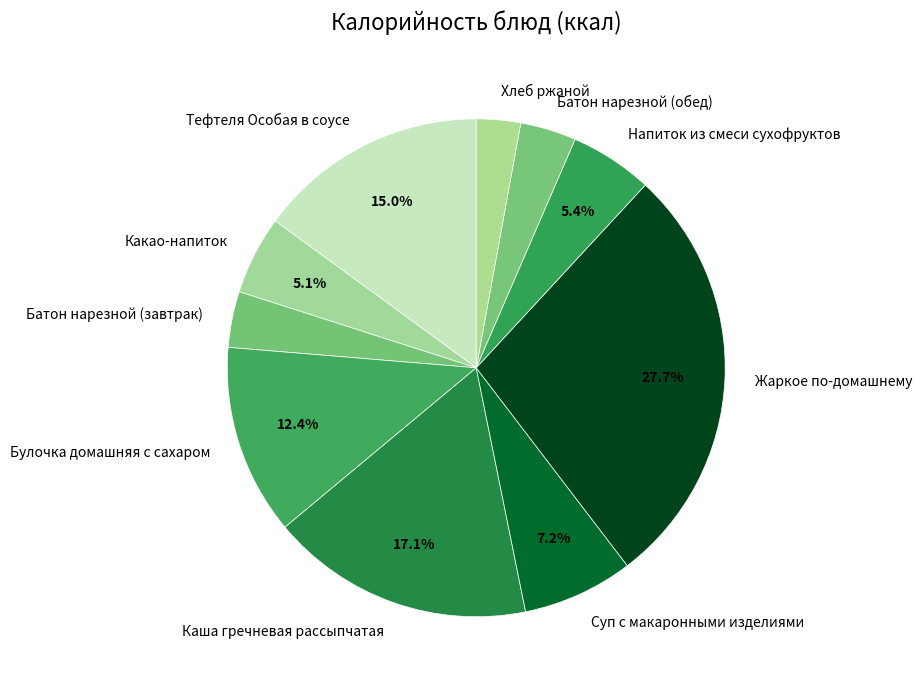

Do Батон нарезной (завтрак) and Суп с макаронными изделиями together represent more than half of the pie?

No